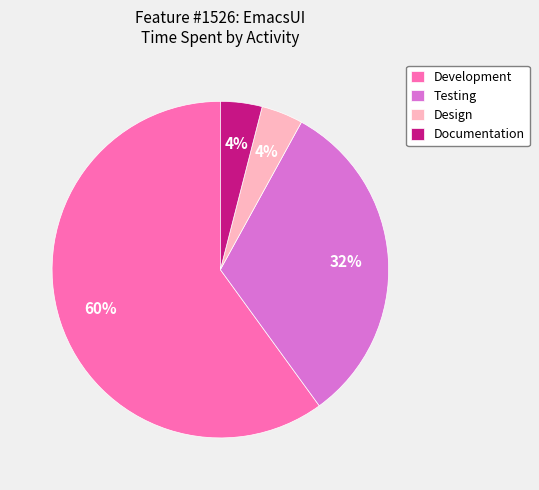

What percentage is the Documentation slice, to the nearest percent?

4%